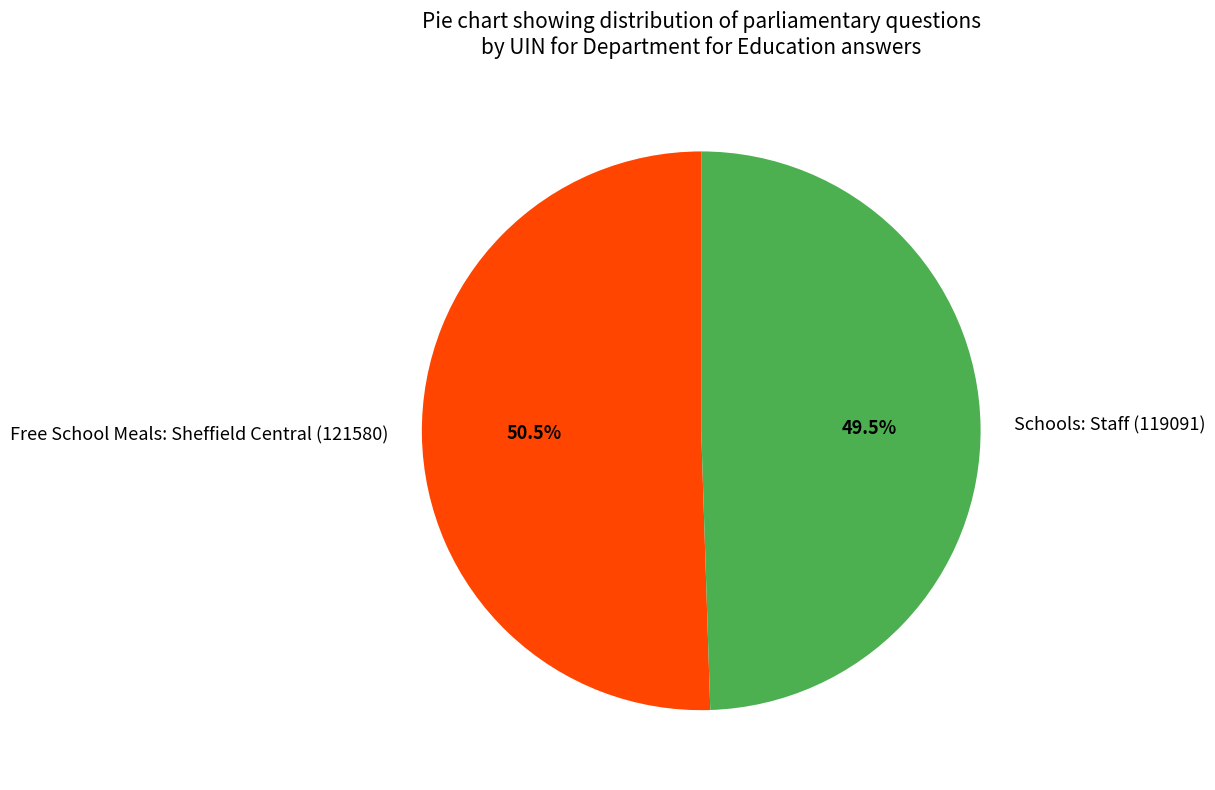

Which slice represents more than half of the pie?

Free School Meals: Sheffield Central (121580)